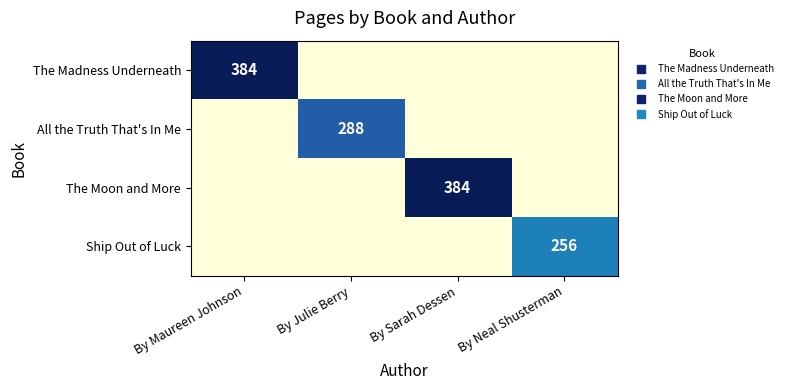

Rank the series at By Sarah Dessen from highest to lowest value.

The Moon and More, The Madness Underneath, All the Truth That's In Me, Ship Out of Luck